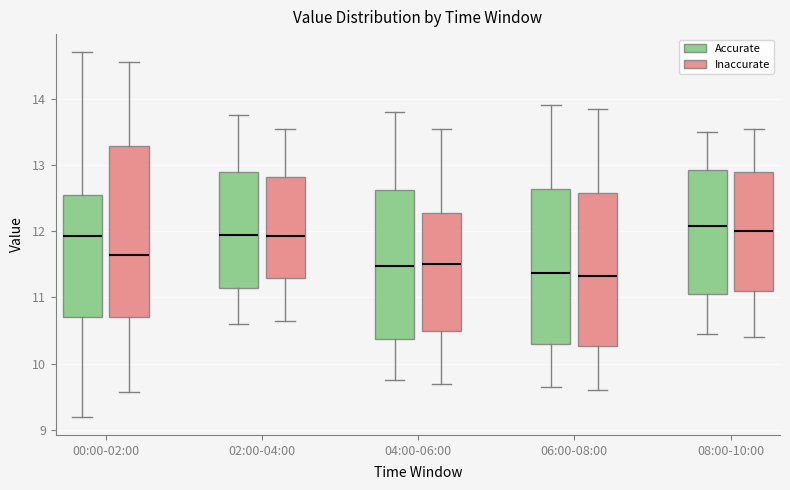

Reading left to right, transcribe this box plot: for each box, give where its median line is, the range the box spans, and where its two whiskers end, as read against the y-axis. The values are not printed on the chart, so give them approximately, as read against the axis.

00:00-02:00 (Accurate): median 11.9, box 10.7 to 12.6, whiskers 9.2 to 14.7
00:00-02:00 (Inaccurate): median 11.6, box 10.7 to 13.3, whiskers 9.6 to 14.6
02:00-04:00 (Accurate): median 12.0, box 11.1 to 12.9, whiskers 10.6 to 13.8
02:00-04:00 (Inaccurate): median 11.9, box 11.3 to 12.8, whiskers 10.7 to 13.6
04:00-06:00 (Accurate): median 11.5, box 10.4 to 12.6, whiskers 9.8 to 13.8
04:00-06:00 (Inaccurate): median 11.5, box 10.5 to 12.3, whiskers 9.7 to 13.6
06:00-08:00 (Accurate): median 11.4, box 10.3 to 12.6, whiskers 9.7 to 13.9
06:00-08:00 (Inaccurate): median 11.3, box 10.3 to 12.6, whiskers 9.6 to 13.9
08:00-10:00 (Accurate): median 12.1, box 11.1 to 12.9, whiskers 10.5 to 13.5
08:00-10:00 (Inaccurate): median 12.0, box 11.1 to 12.9, whiskers 10.4 to 13.6